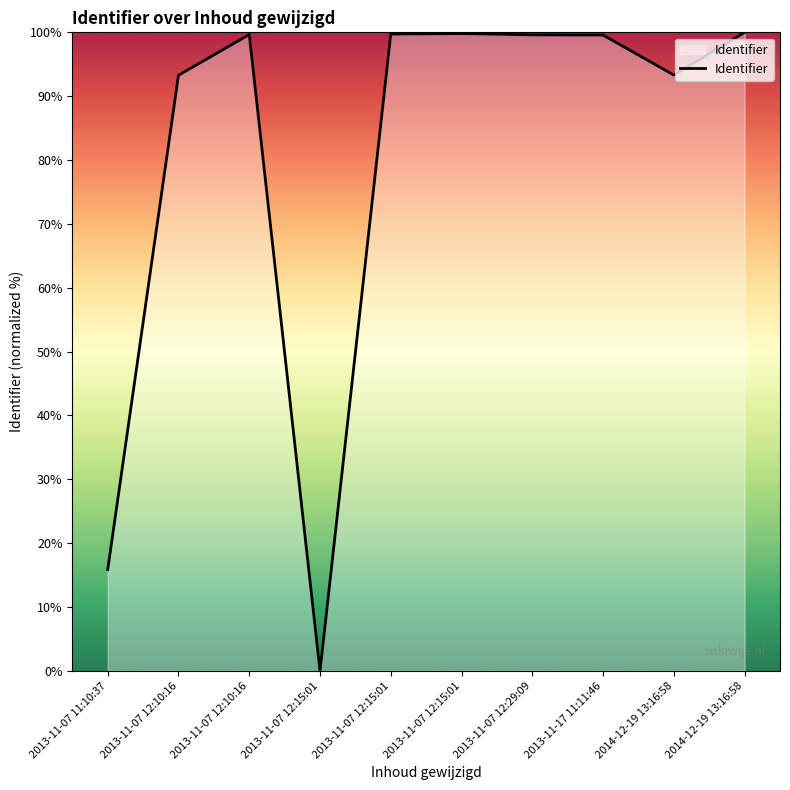

List the labels in order of value, largest first.

2014-12-19 13:16:58, 2013-11-07 12:15:01, 2013-11-07 12:15:01, 2013-11-07 12:10:16, 2013-11-07 12:29:09, 2013-11-17 11:11:46, 2014-12-19 13:16:58, 2013-11-07 12:10:16, 2013-11-07 11:10:37, 2013-11-07 12:15:01